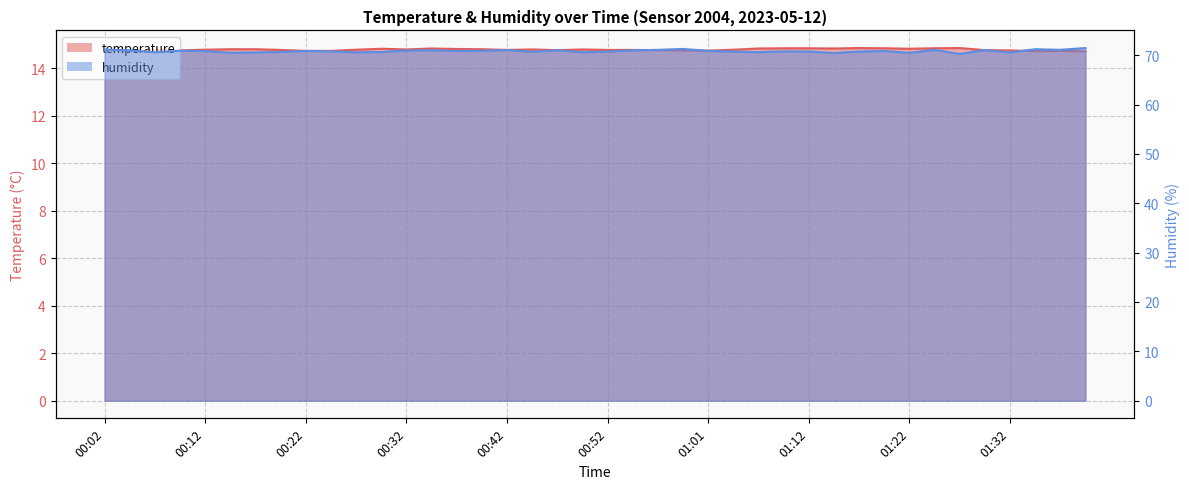

What is the difference between the second highest and minimum values in the temperature series?

0.1